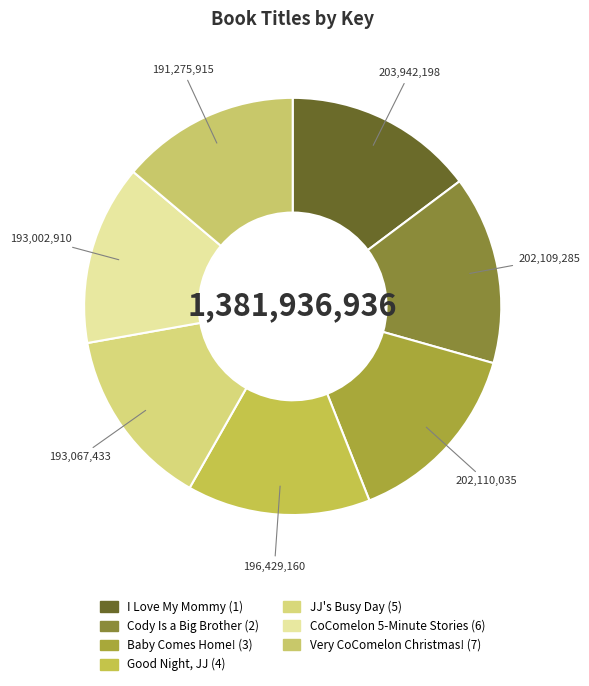

Does Good Night, JJ represent more than half of the total?

No